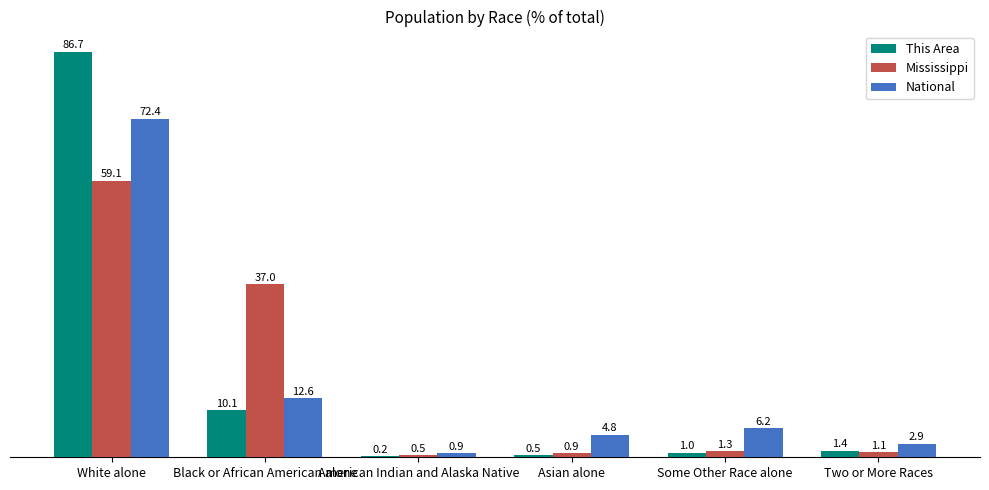

Is the value of National at Two or More Races greater than the value of Mississippi at American Indian and Alaska Native?

Yes